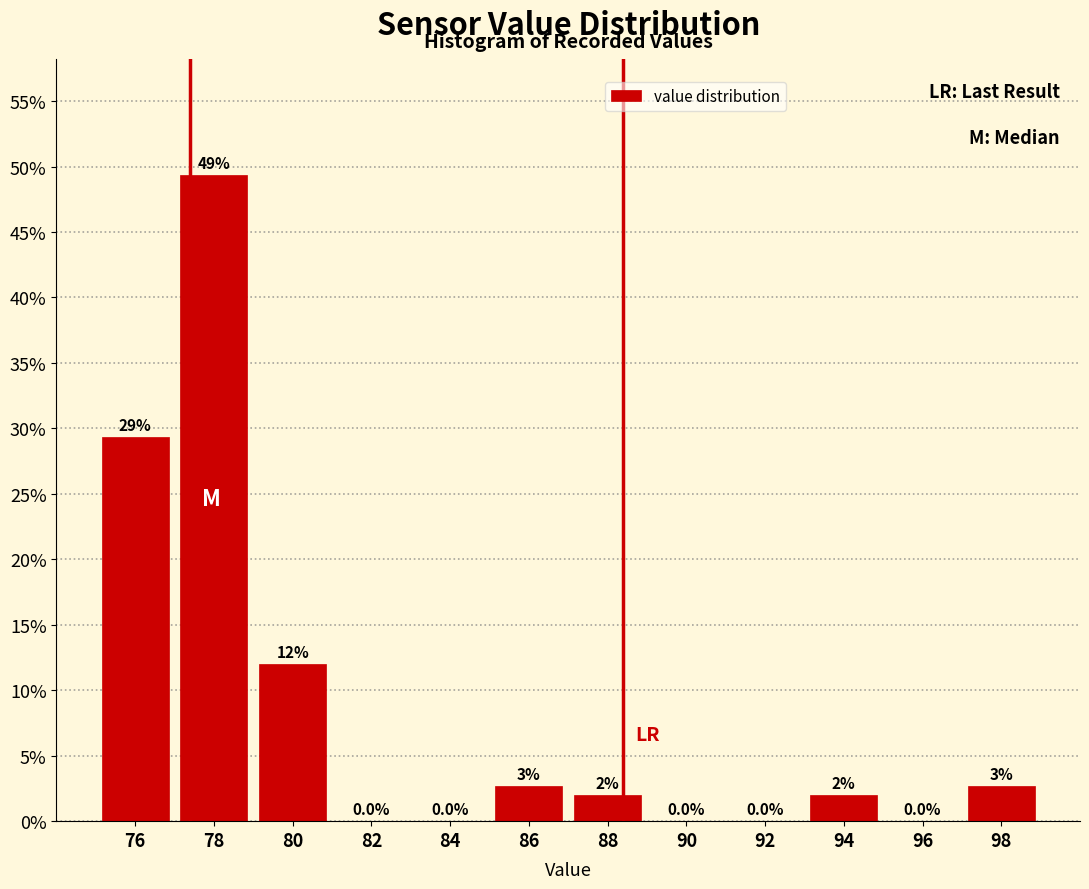

Which range on the x-axis has the tallest bar?

77 to 79